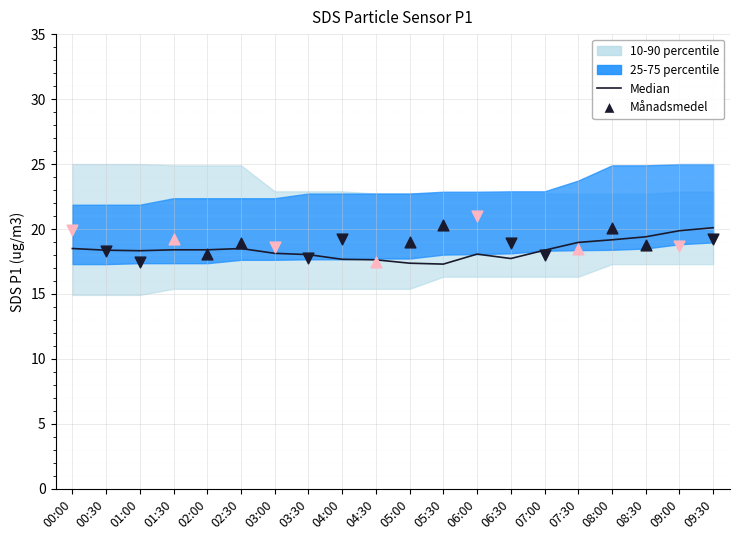

What is the change in value from 00:30 to 07:30?

+0.6